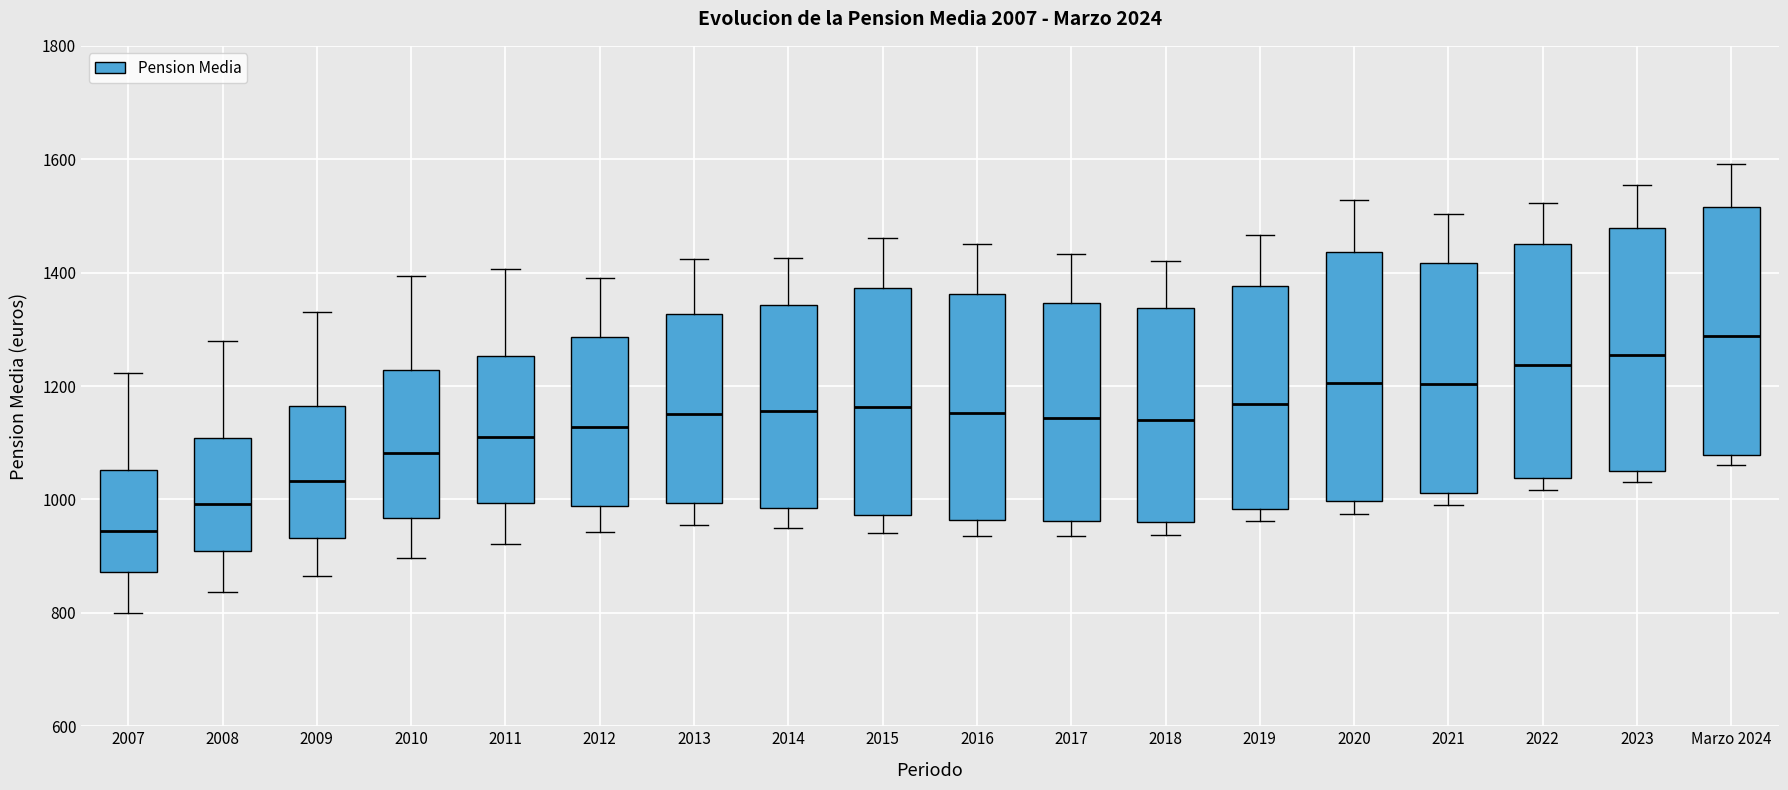

Where is the upper edge of the box for 2013 on the y-axis? The values are not printed on the chart, so give them approximately, as read against the axis.

1320